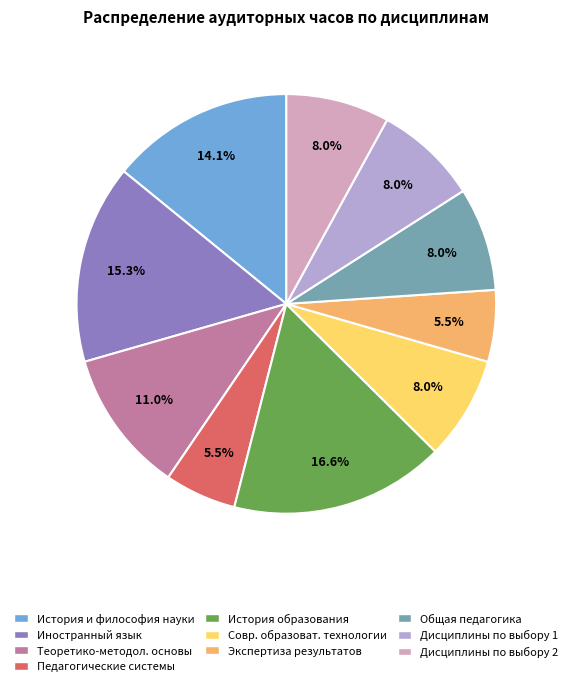

How many segments does this pie chart have?

10